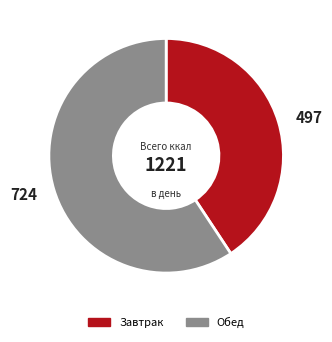

Count the number of slices in the pie.

2